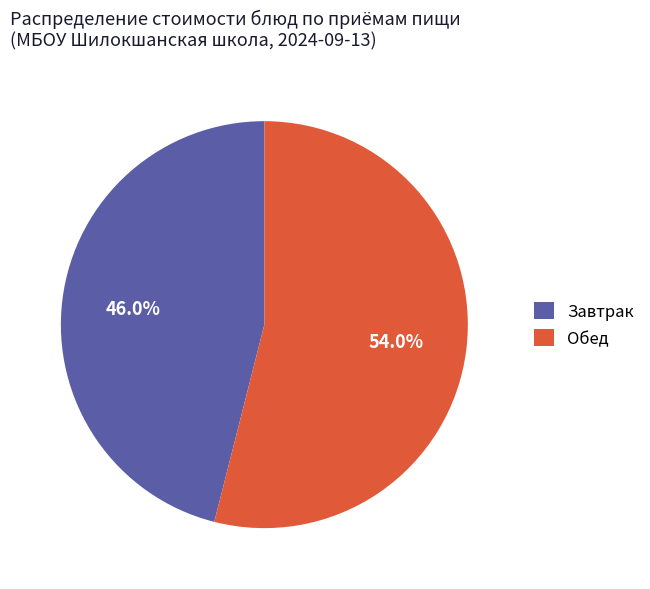

Between Обед and Завтрак, which is larger?

Обед